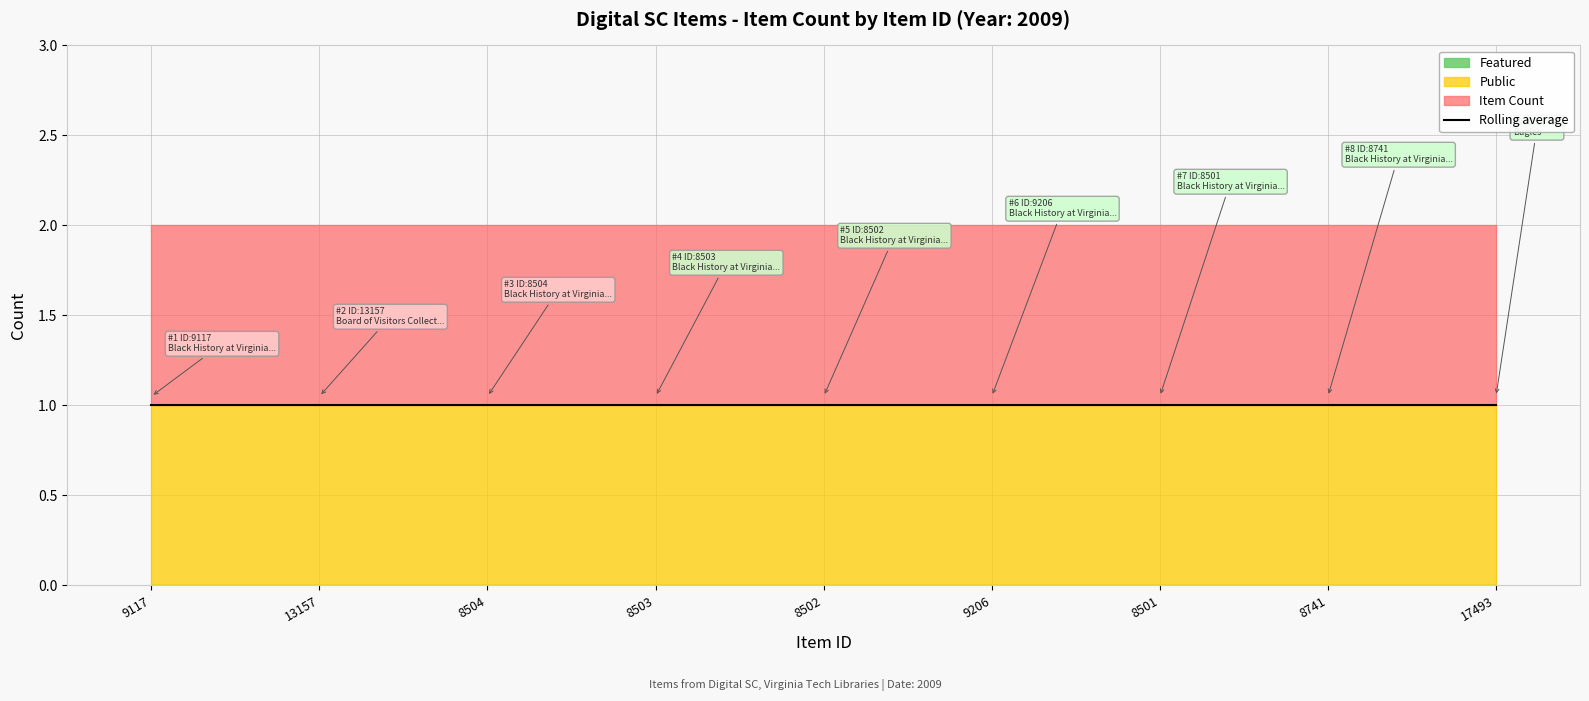

Which series has the largest total across all categories?

Item Count